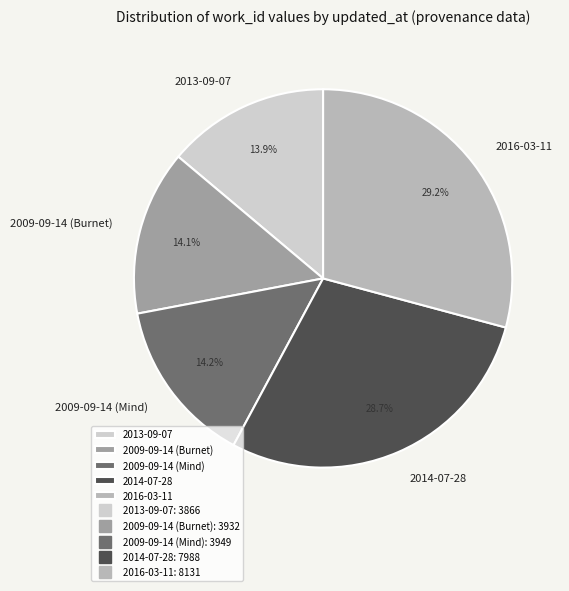

True or false: 2013-09-07 accounts for 25% of the total.

False